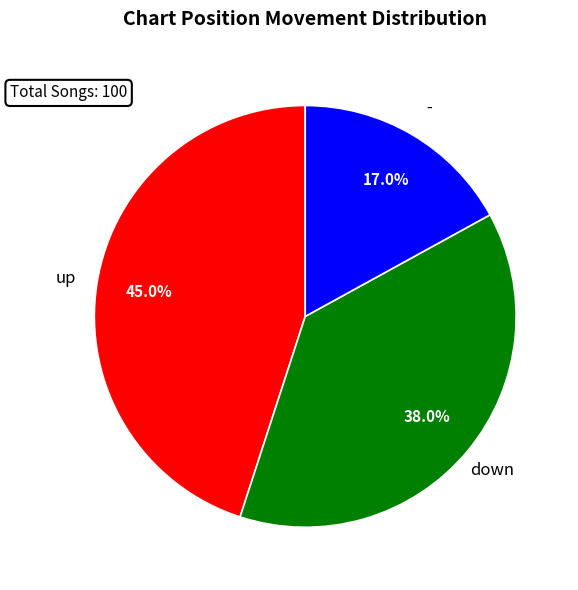

To the nearest percent, what percentage of the pie is -?

17%